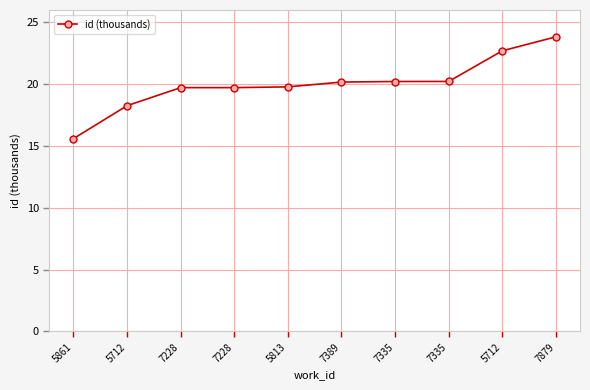

What is the label of the 9th point from the right?

5712